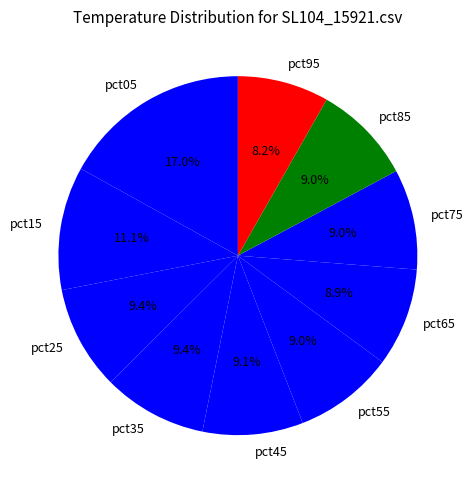

The pct05 slice represents 17% of the pie. True or false?

True